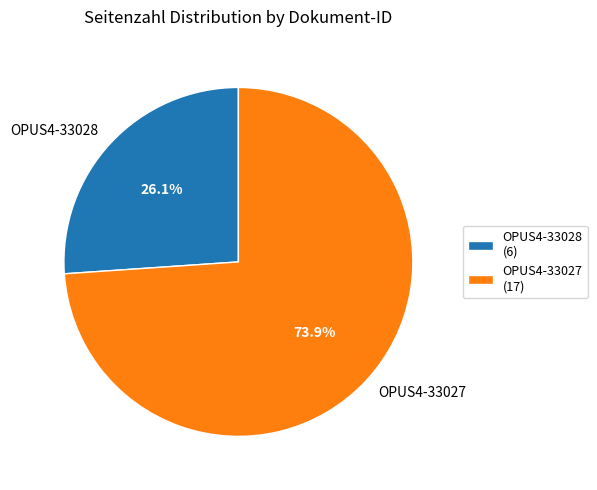

Combined, do OPUS4-33027 and OPUS4-33028 account for over 50%?

Yes